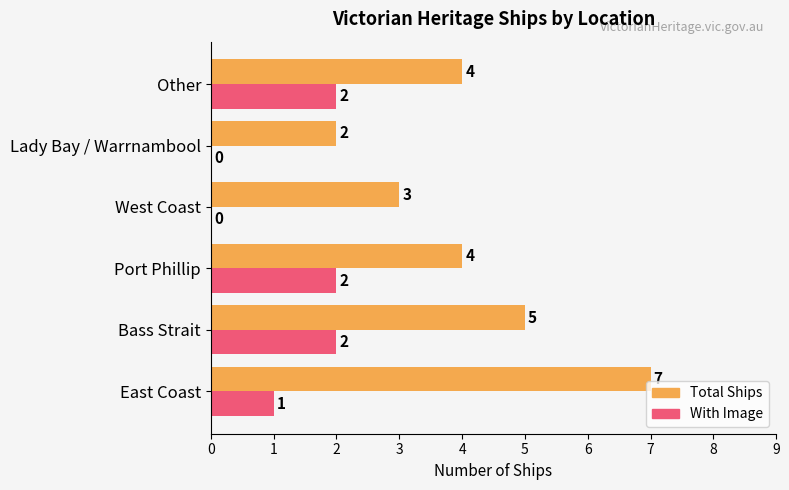

What is the sum of the With Image values at East Coast and Bass Strait?

3